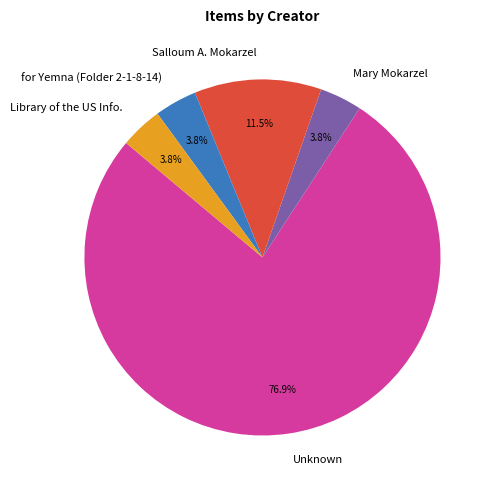

What is the ratio of the value at Library of the US Info. to the value at Mary Mokarzel?

1.0